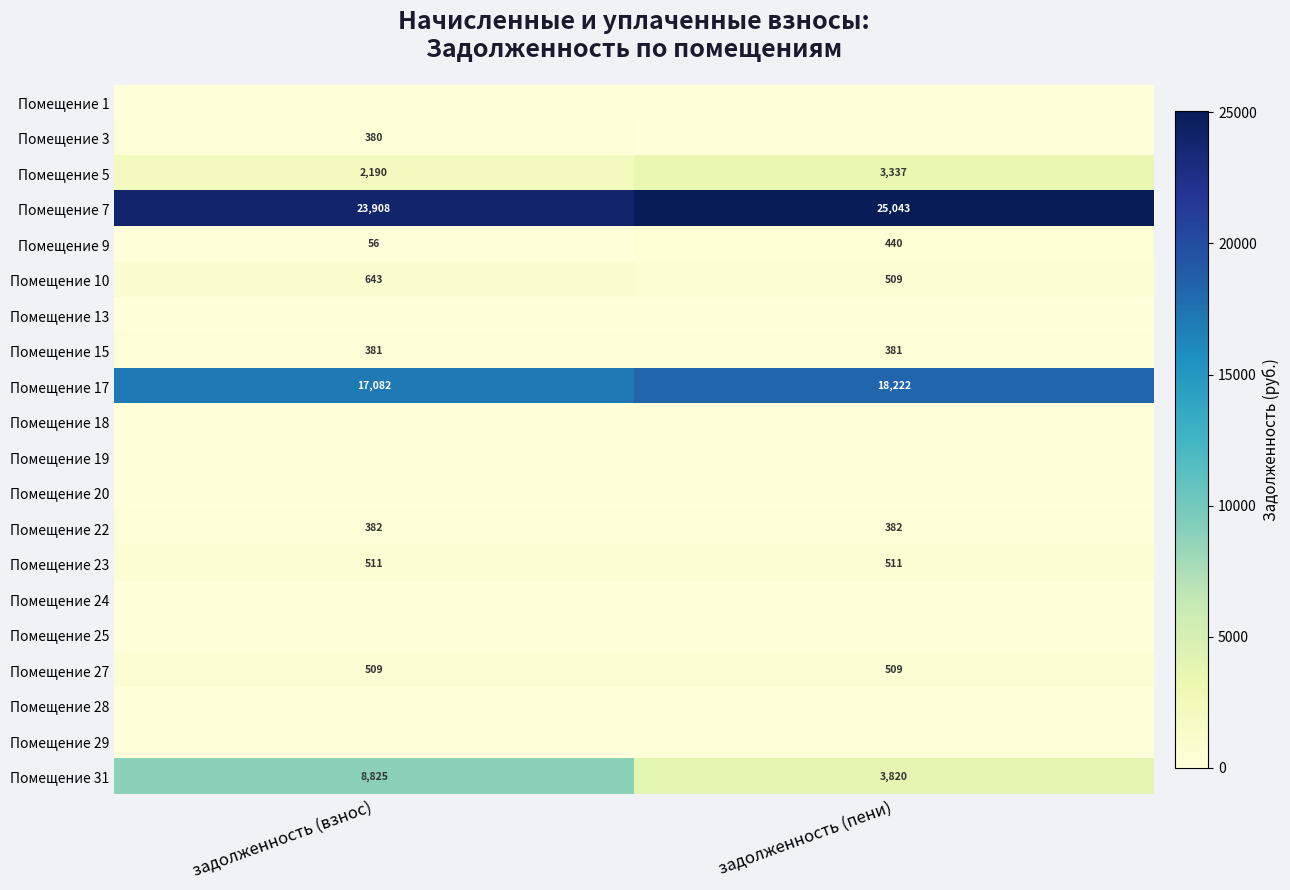

What is the maximum value for Помещение 22?

382